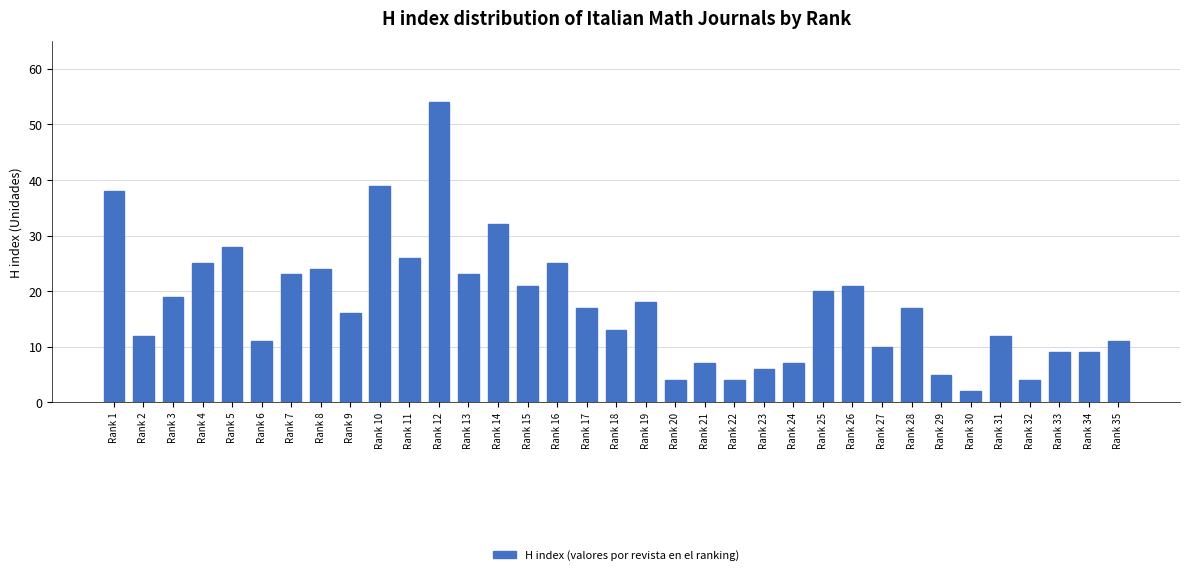

Approximately how many times larger is the value at Rank 1 compared to Rank 13?

1.7